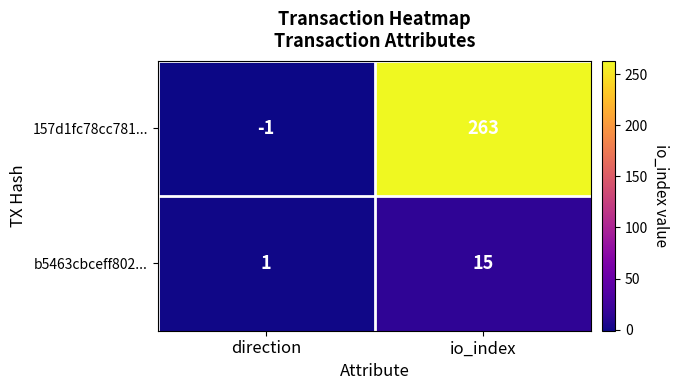

Reading left to right, transcribe all the data shown in this chart.

157d1fc78cc781...: direction=-1	io_index=263
b5463cbceff802...: direction=1	io_index=15